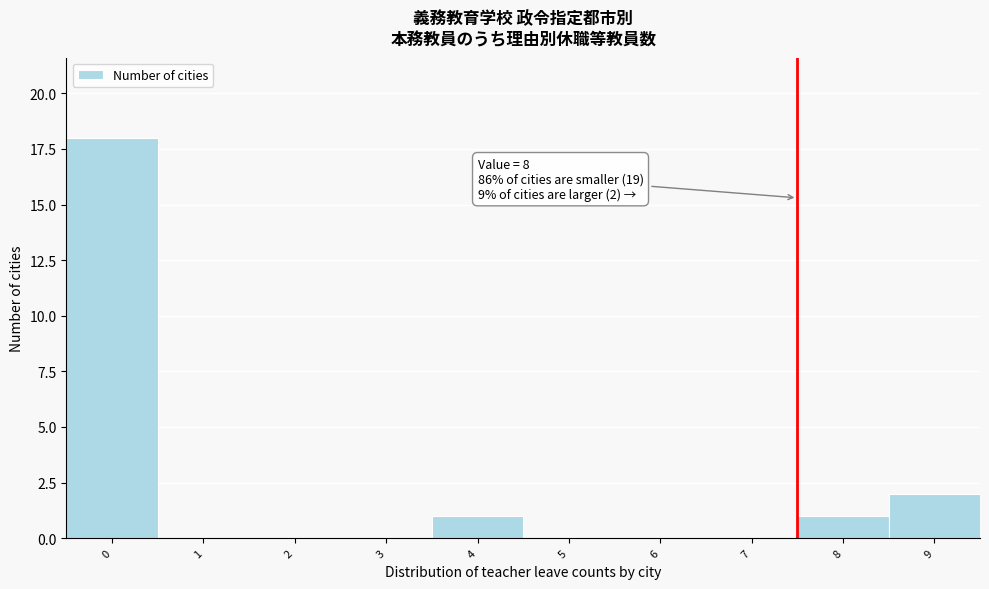

What is the maximum value shown in the chart?

18